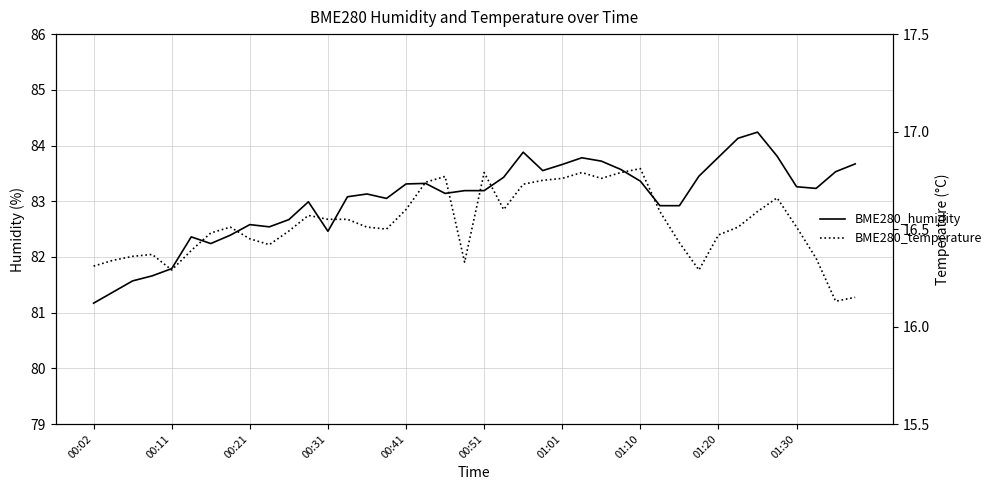

Is it true that BME280_humidity equals 137.8 at 17?

False